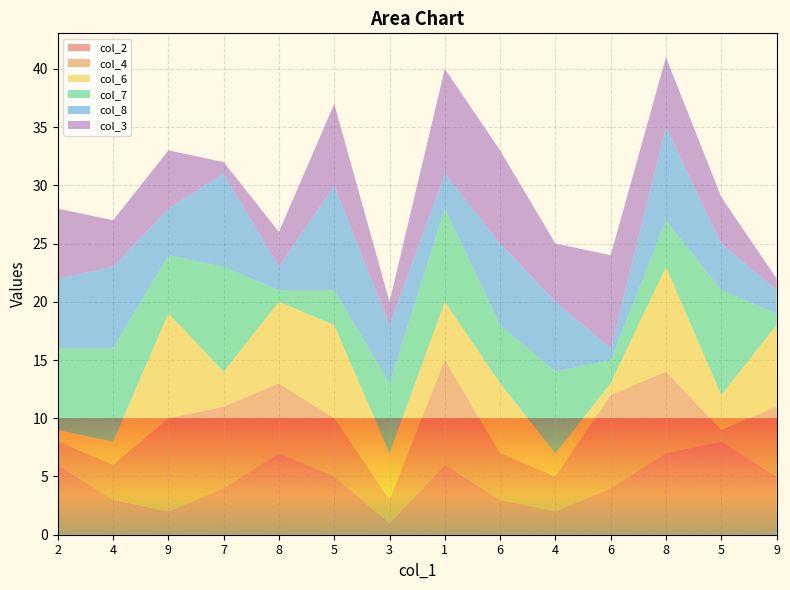

Reading left to right, what are all the values shown in this chart?

col_2: 2=6	4=3	9=2	7=4	8=7	5=5	3=1	1=6	6=3	4=2	6=4	8=7	5=8	9=5
col_4: 2=2	4=3	9=8	7=7	8=6	5=5	3=2	1=9	6=4	4=3	6=8	8=7	5=1	9=6
col_6: 2=1	4=2	9=9	7=3	8=7	5=8	3=4	1=5	6=6	4=2	6=1	8=9	5=3	9=7
col_7: 2=7	4=8	9=5	7=9	8=1	5=3	3=6	1=8	6=5	4=7	6=2	8=4	5=9	9=1
col_8: 2=6	4=7	9=4	7=8	8=2	5=9	3=5	1=3	6=7	4=6	6=1	8=8	5=4	9=2
col_3: 2=6	4=4	9=5	7=1	8=3	5=7	3=2	1=9	6=8	4=5	6=8	8=6	5=4	9=1